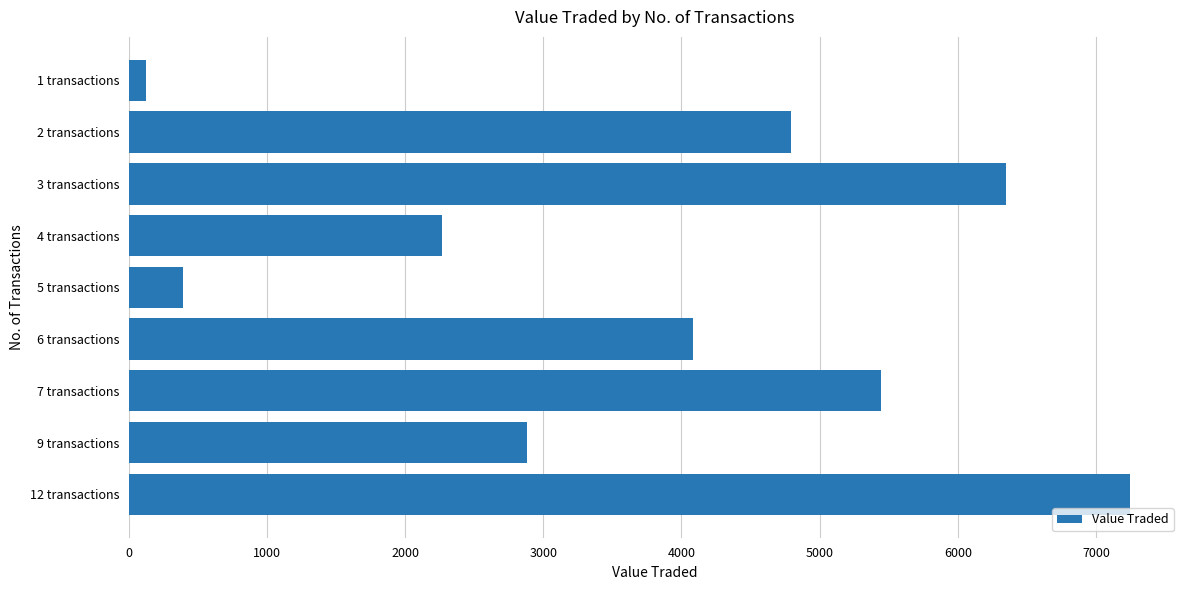

The value at 3 transactions is 11232. True or false?

False